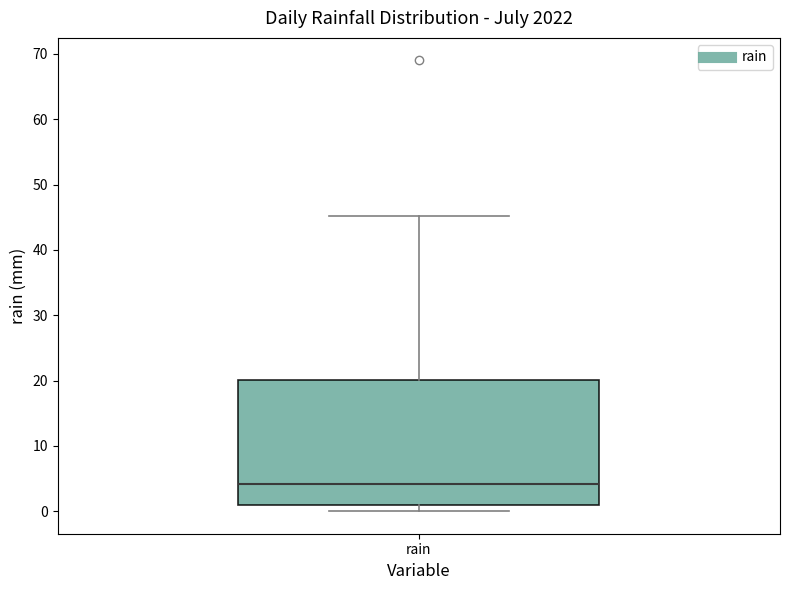

Read this box plot against the y-axis: the position of the median line, the range covered by the box, and the ends of both whiskers. The values are not printed on the chart, so give them approximately, as read against the axis.

median 4, box 1 to 20, whiskers 0 to 45